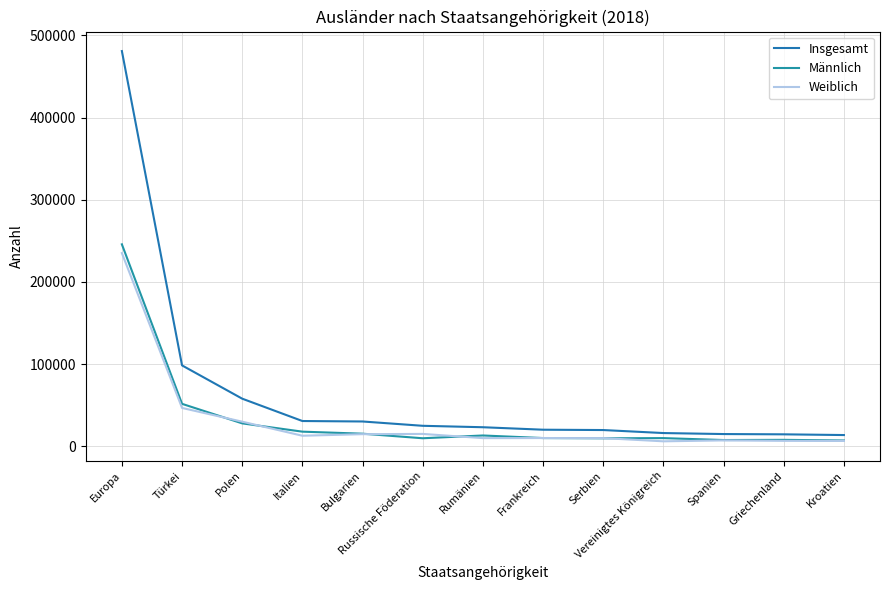

What is the label of the 5th point from the left?

Bulgarien